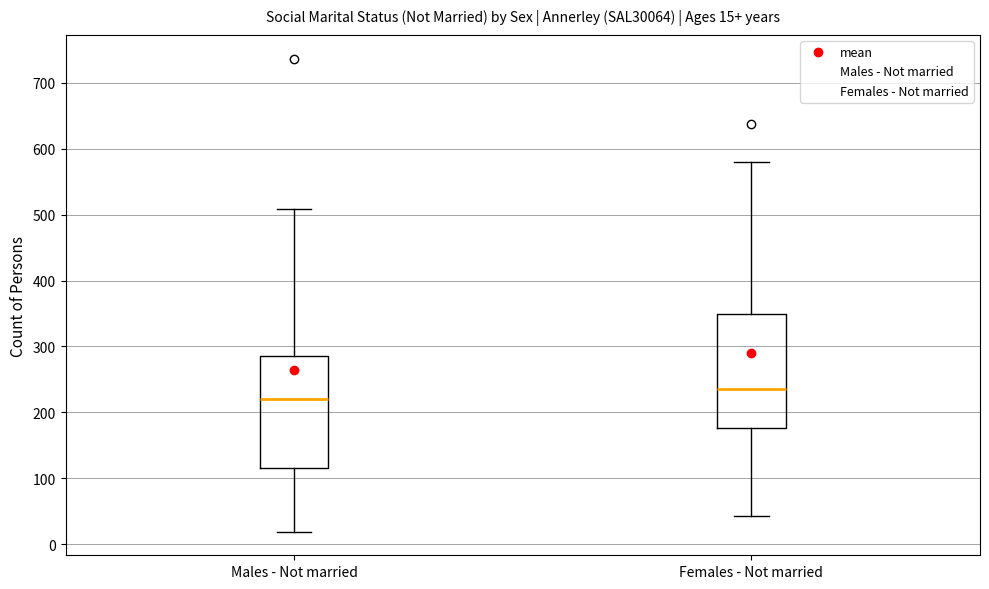

Which box has the lowest median line?

Males - Not married